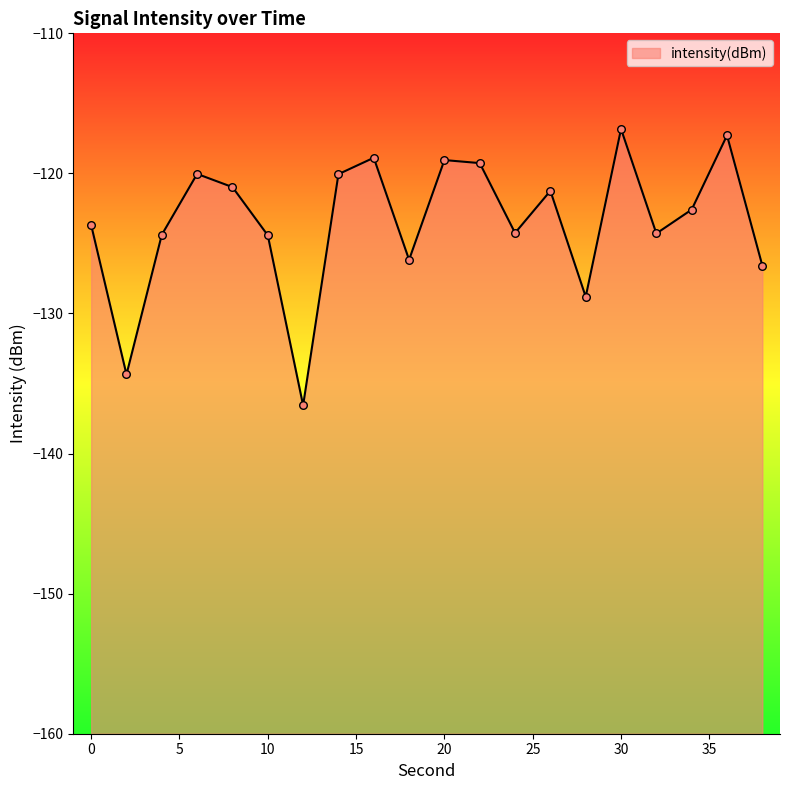

What is the change in value from 6 to 30?

+3.2